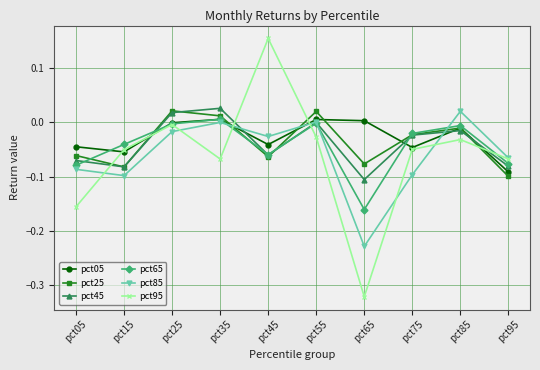

After their last crossing, which series has the higher values: pct05 or pct45?

pct45